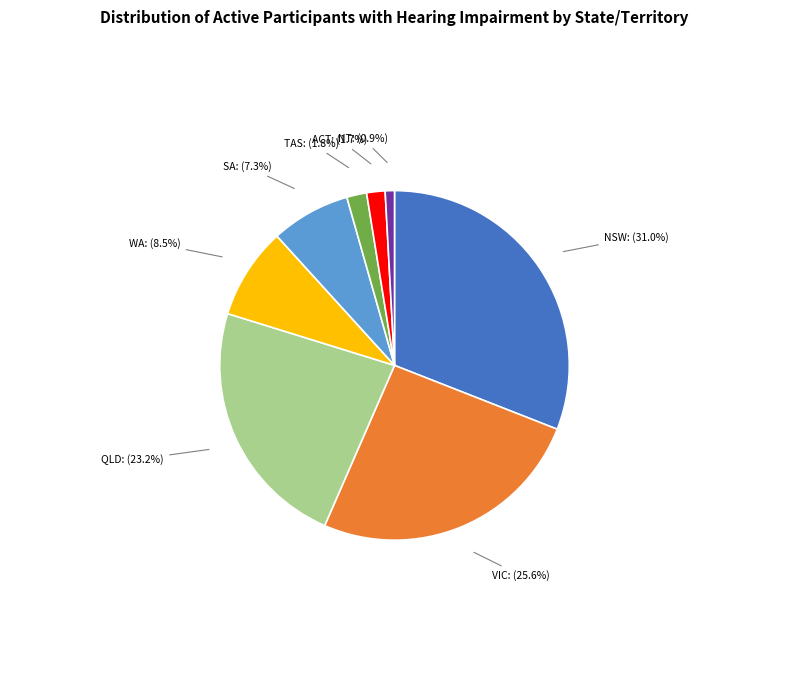

Does any single category account for the majority?

No